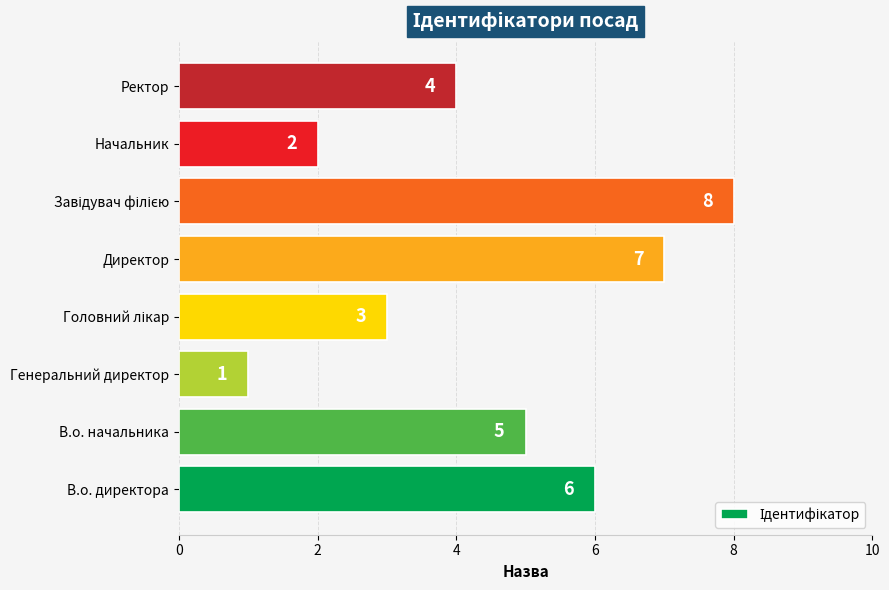

Reading bottom to top, extract all data points from this chart.

6	5	1	3	7	8	2	4